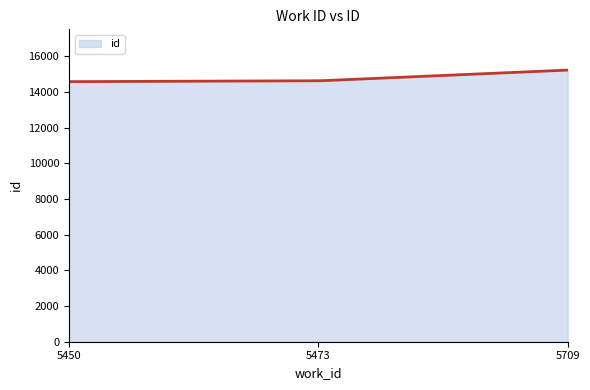

Does the chart have visible grid lines?

No